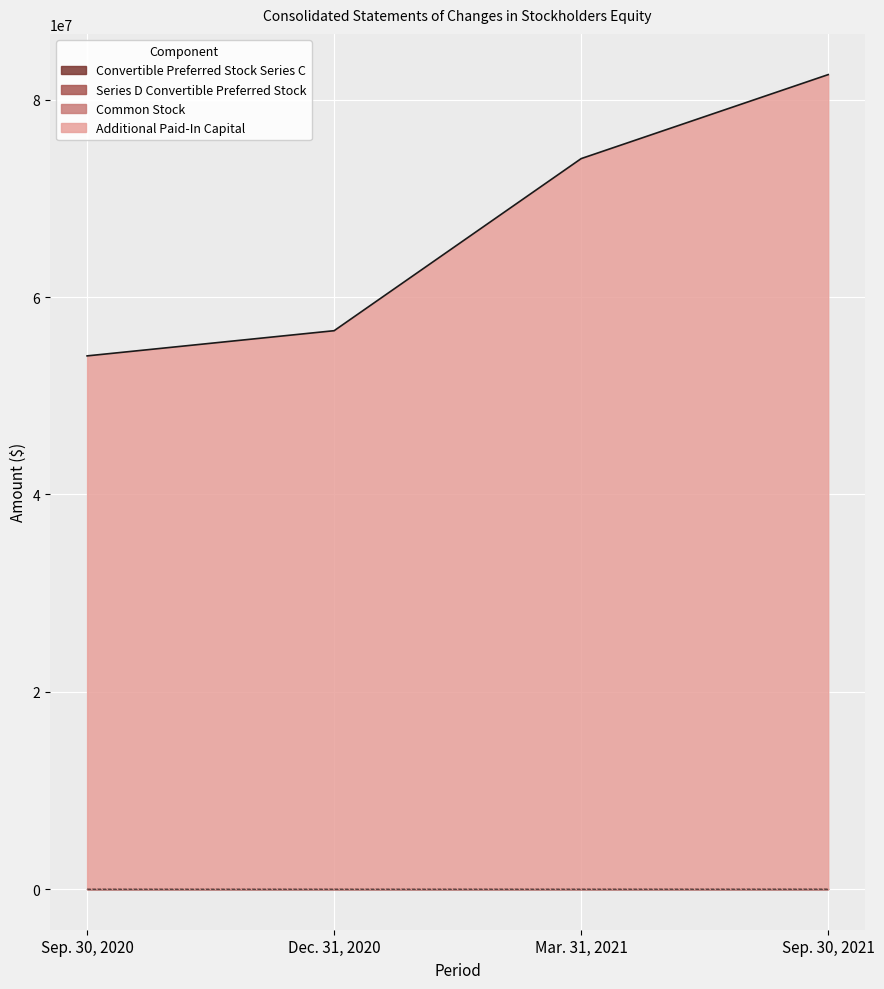

What is the average value of the Additional Paid-In Capital series?

66819451